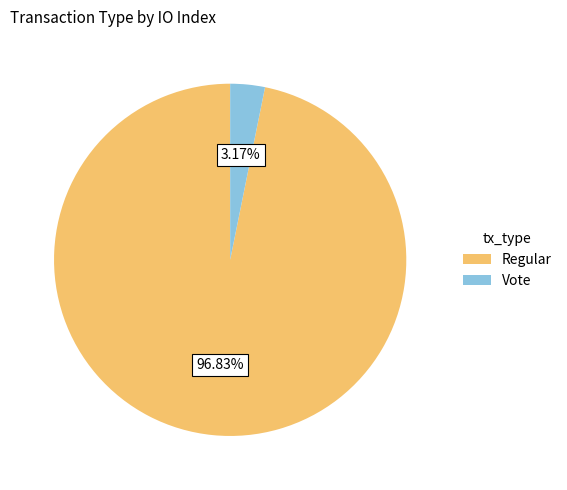

Count the number of slices in the pie.

2